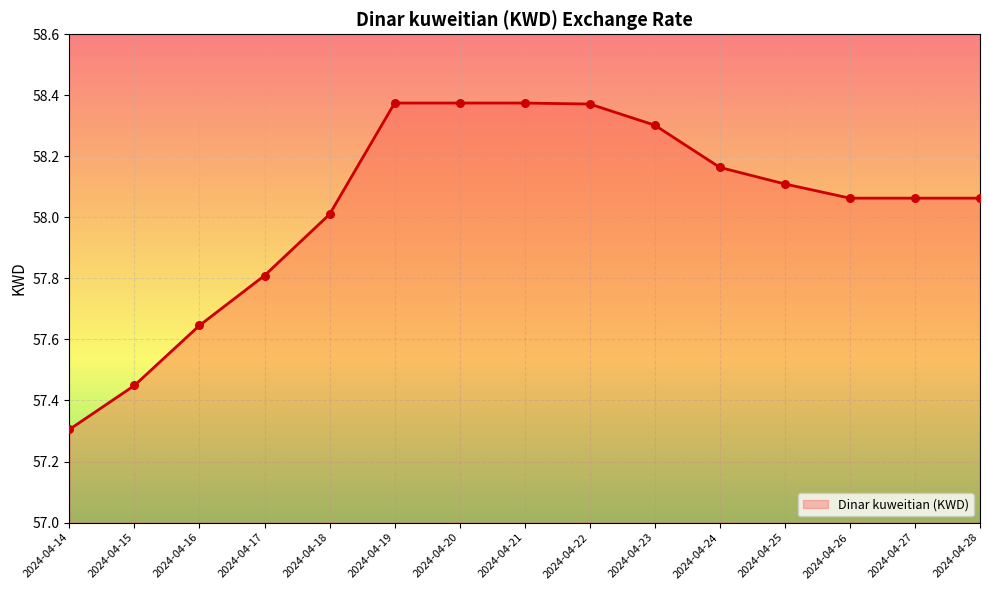

Approximately how many times larger is the value at 2024-04-21 compared to 2024-04-15?

1.0